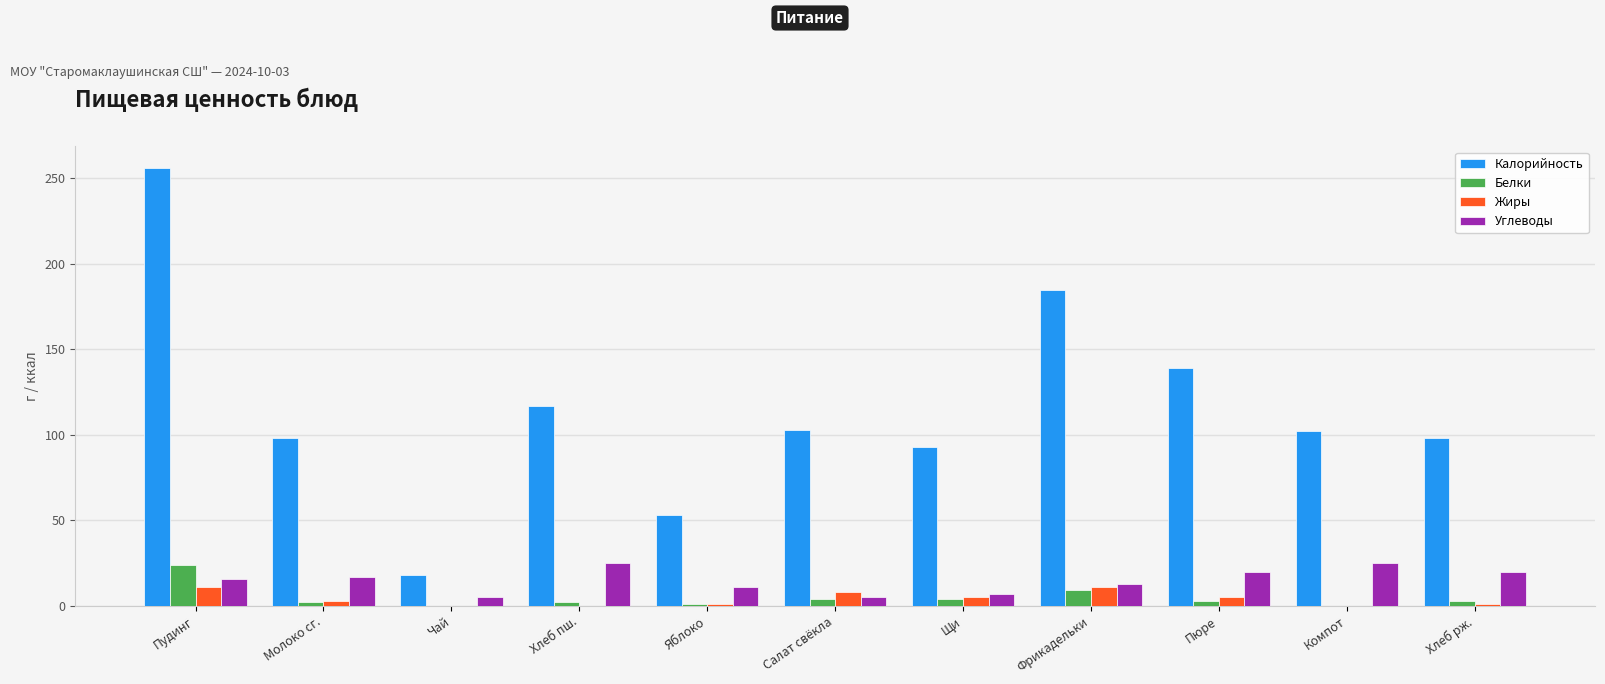

Is it true that Жиры equals 0 at Хлеб пш.?

True